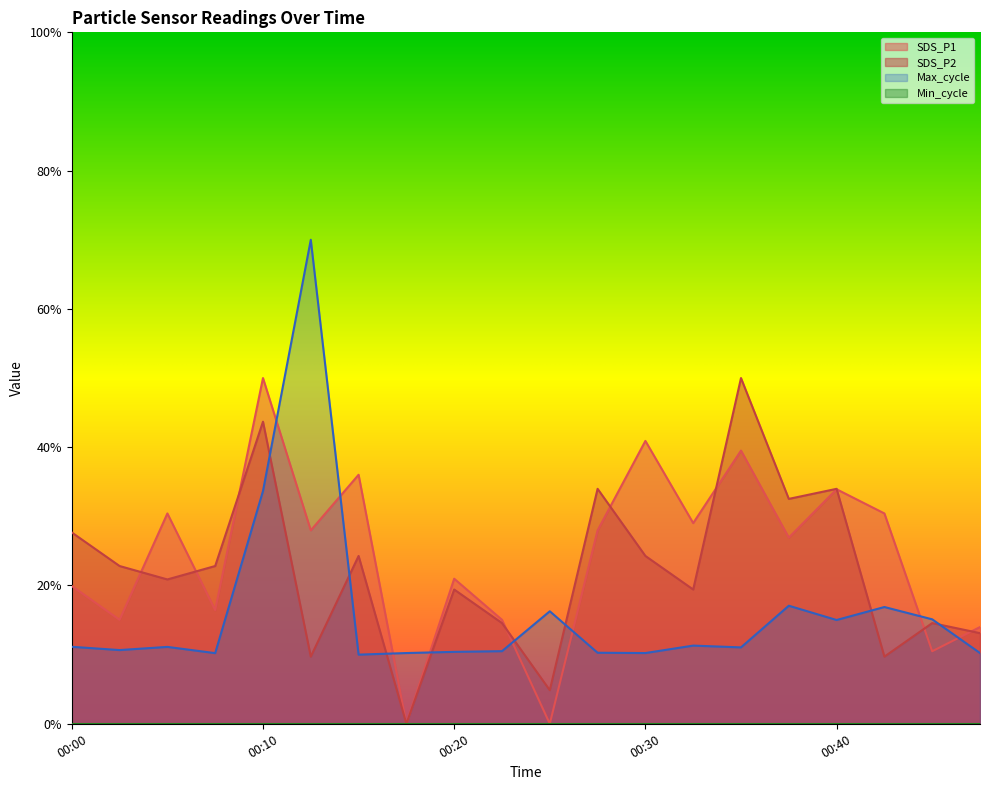

How many times do Max_cycle and SDS_P1 cross each other?

8